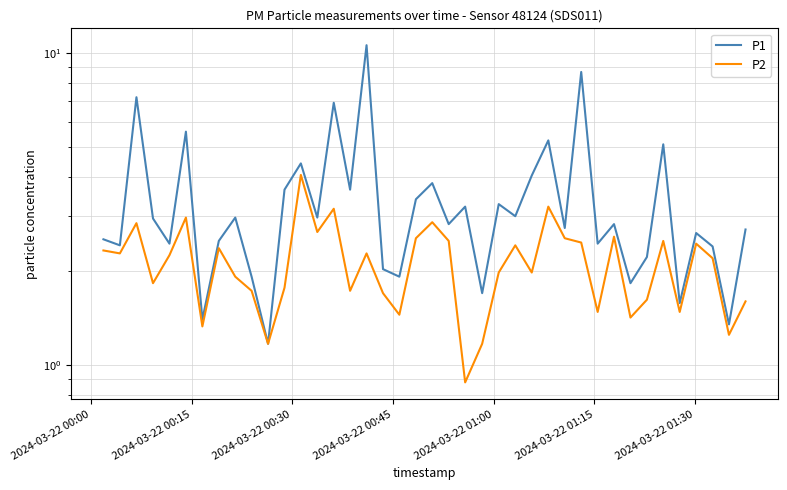

True or false: P1 and P2 cross at least once.

False